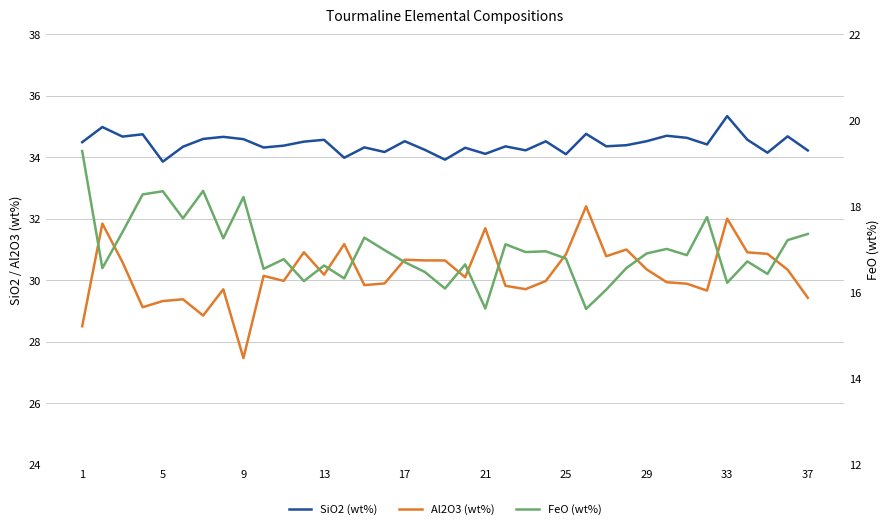

Rank the series by their maximum value, from highest to lowest.

SiO2 (wt%), Al2O3 (wt%), FeO (wt%)